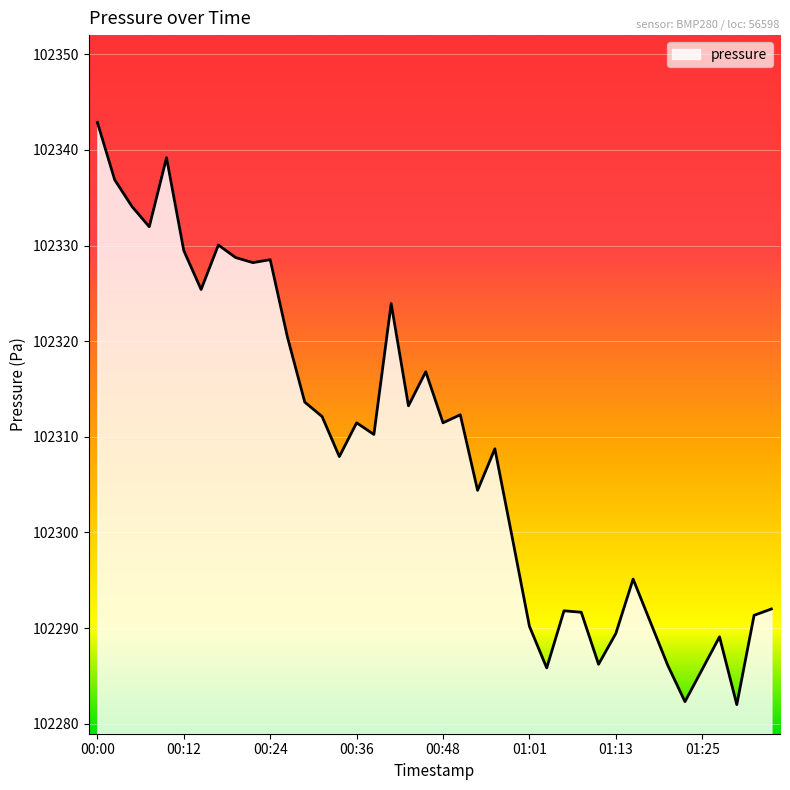

What is the difference between the maximum and second lowest values?

60.6